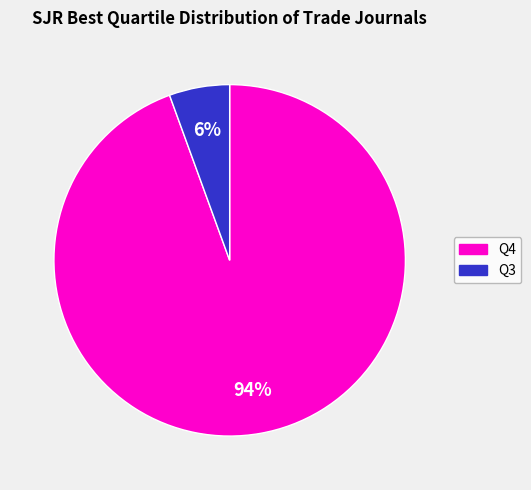

To the nearest percent, what is the average slice percentage?

50%